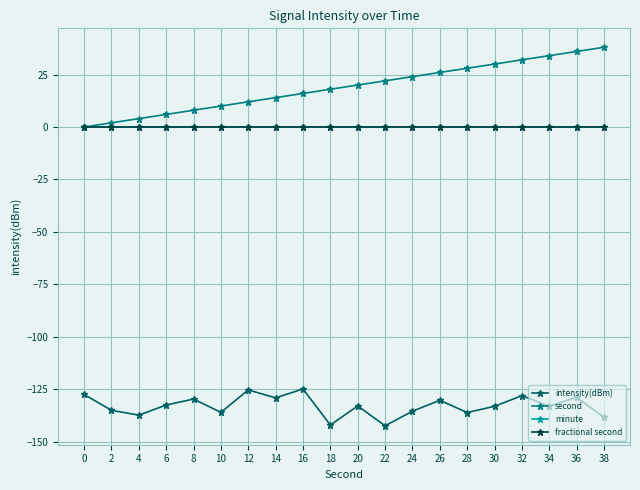

Is this an area chart (filled region under the line)?

No